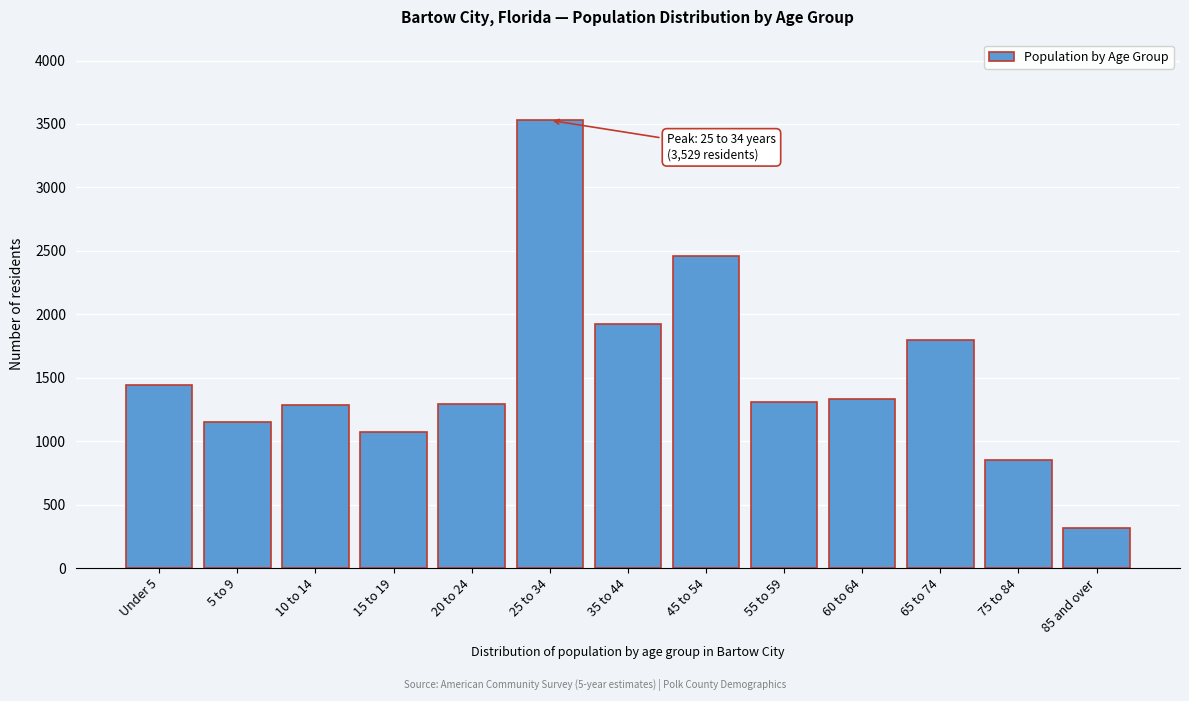

What is the label of the 4th bar from the right?

60 to 64